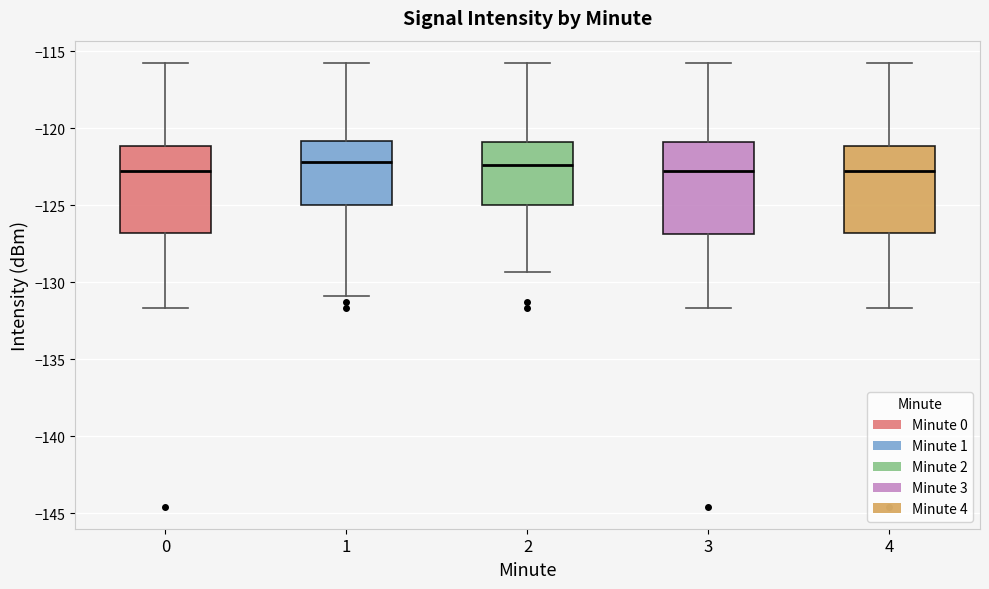

Reading left to right, read every box against the y-axis: the position of its median line, the range the box covers, and the ends of its whiskers. The values are not printed on the chart, so give them approximately, as read against the axis.

0: median -123.0, box -127.0 to -121.0, whiskers -131.5 to -115.5
1: median -122.0, box -125.0 to -121.0, whiskers -131.0 to -115.5
2: median -122.5, box -125.0 to -121.0, whiskers -129.5 to -115.5
3: median -123.0, box -127.0 to -121.0, whiskers -131.5 to -115.5
4: median -123.0, box -127.0 to -121.0, whiskers -131.5 to -115.5